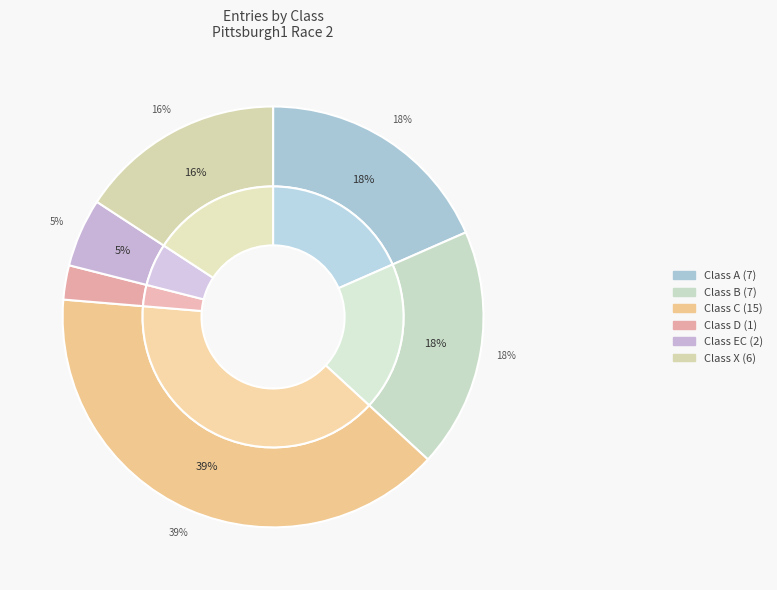

Does X represent more than half of the total?

No